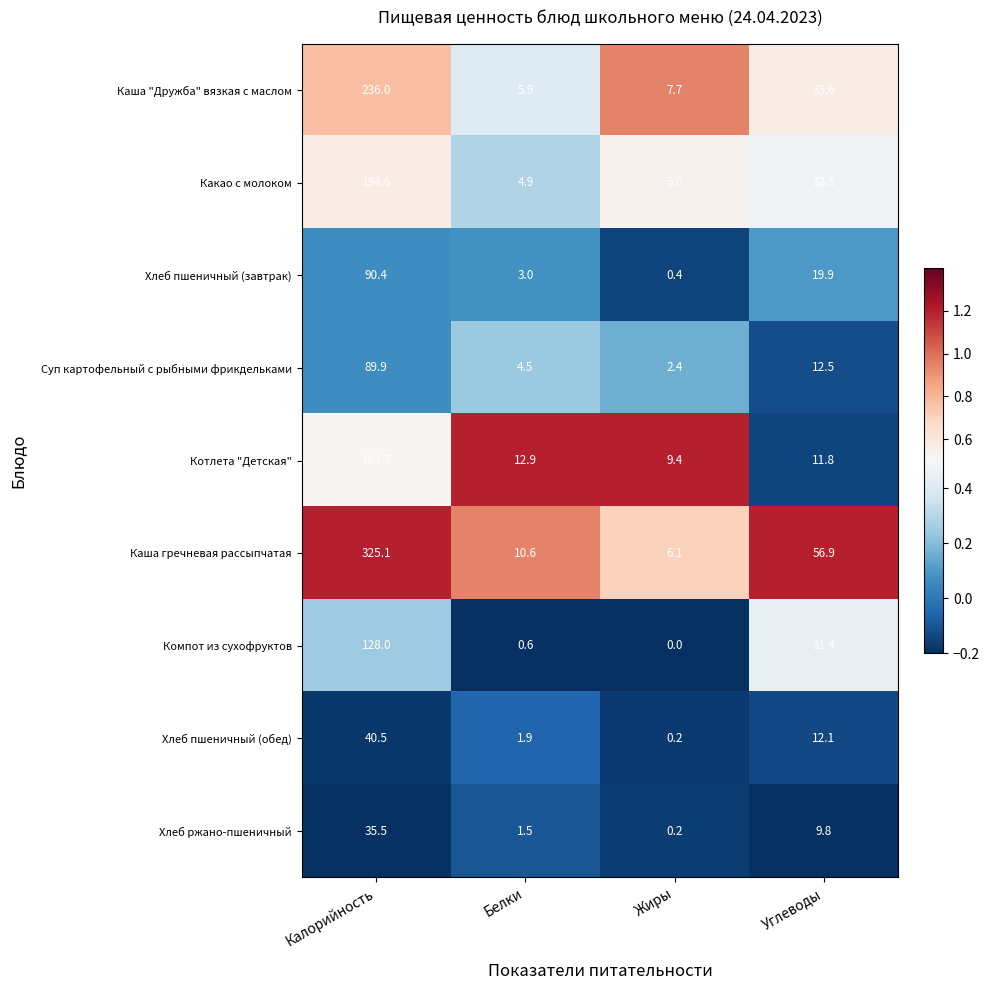

Which series has the largest range (max minus min)?

Каша гречневая рассыпчатая